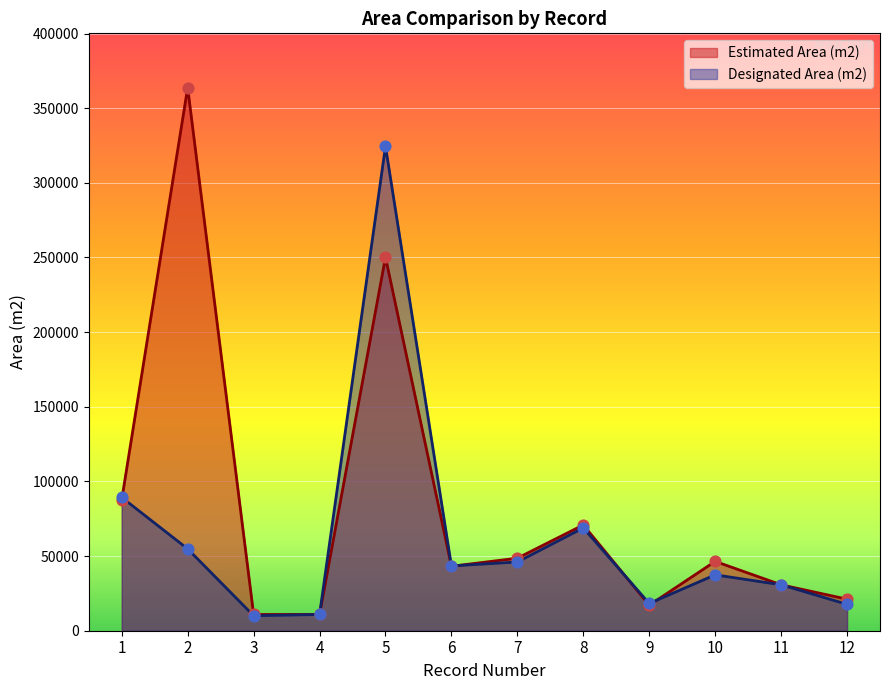

What is the total value across all series at 8?

139703.4